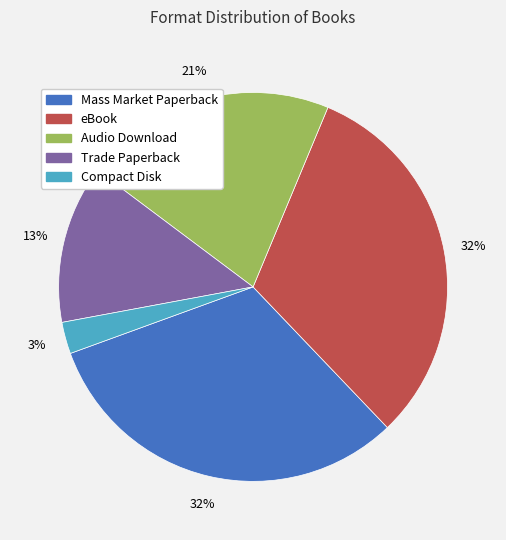

Approximately how many times larger is the value at Mass Market Paperback compared to Audio Download?

1.5